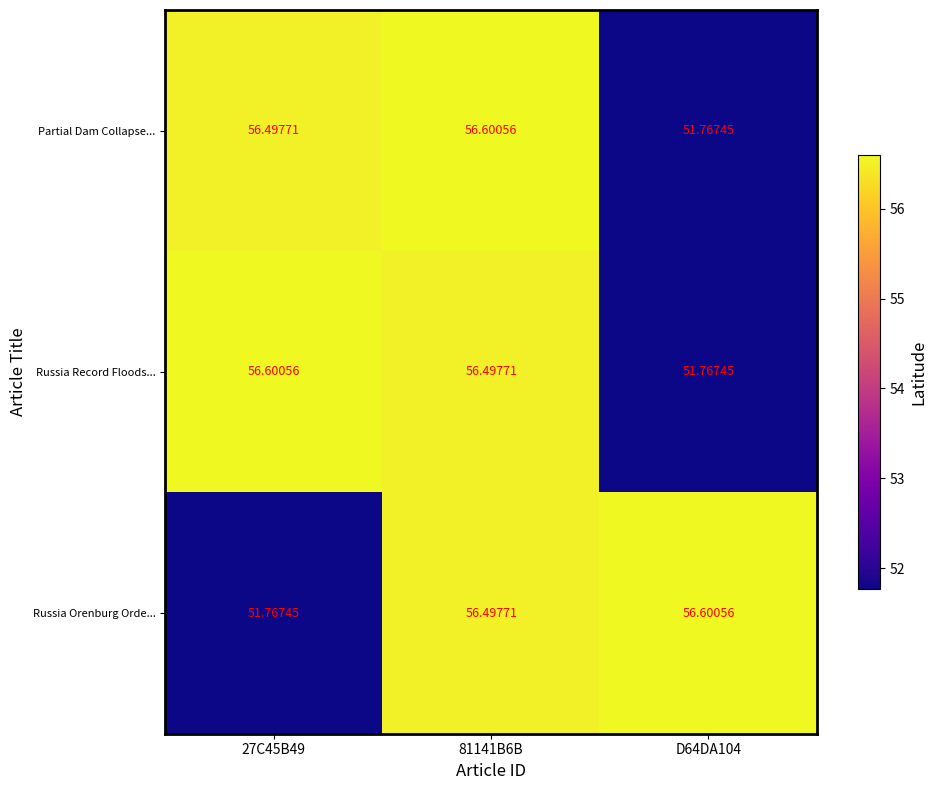

Is the value of Russia Orenburg Orde... at 27C45B49 greater than the value of Russia Record Floods... at 81141B6B?

No